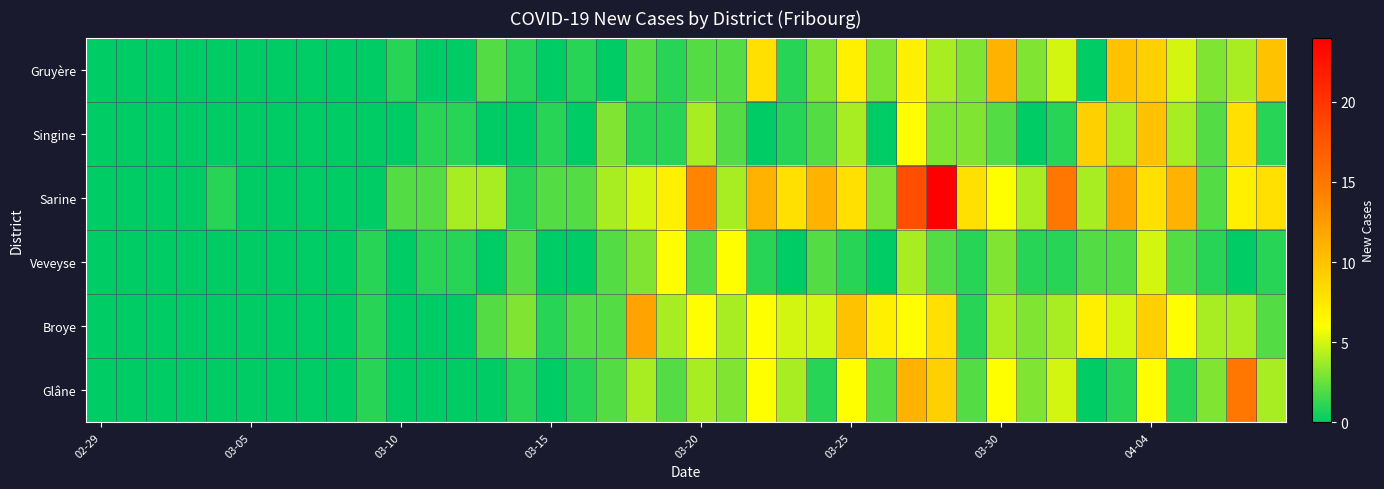

At how many categories does at least one series exceed 5?

20